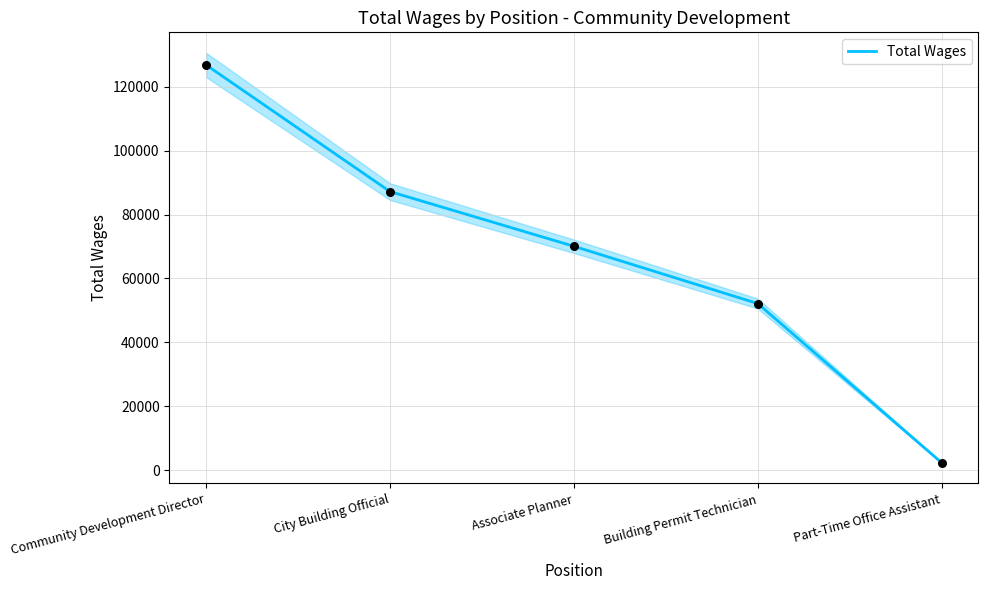

Which has a higher value, City Building Official or Part-Time Office Assistant?

City Building Official